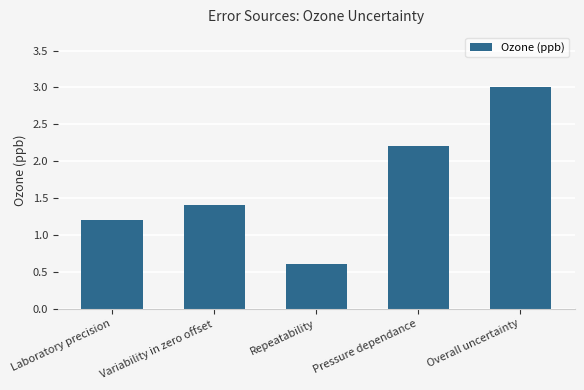

Rank the categories by value from highest to lowest.

Overall uncertainty, Pressure dependance, Variability in zero offset, Laboratory precision, Repeatability